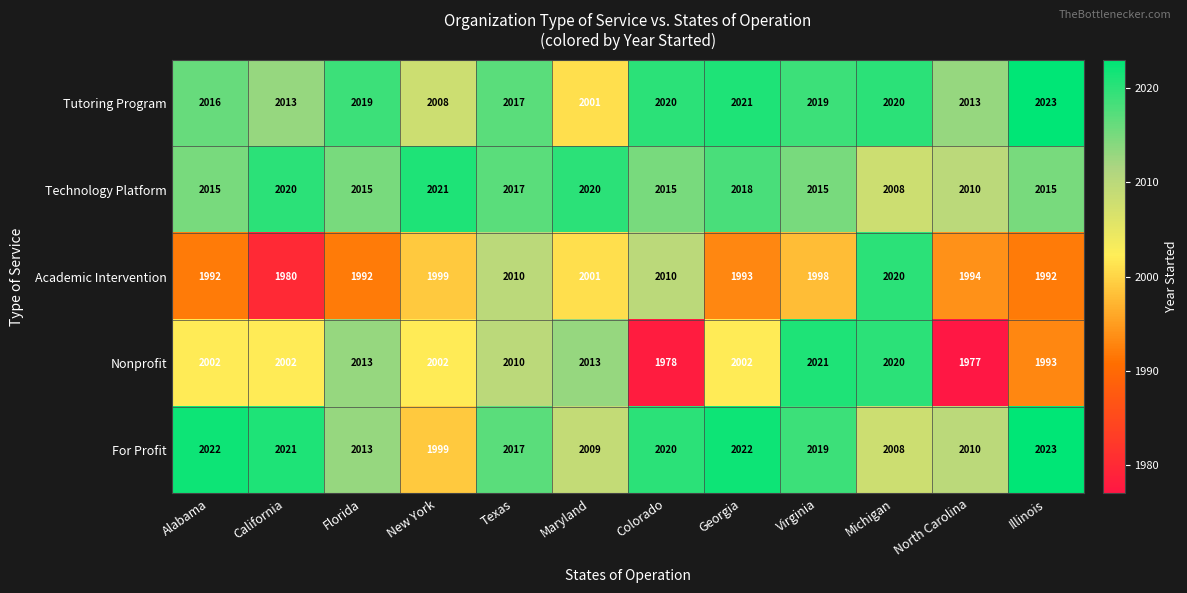

What is the difference between the maximum and minimum values in the For Profit series?

24